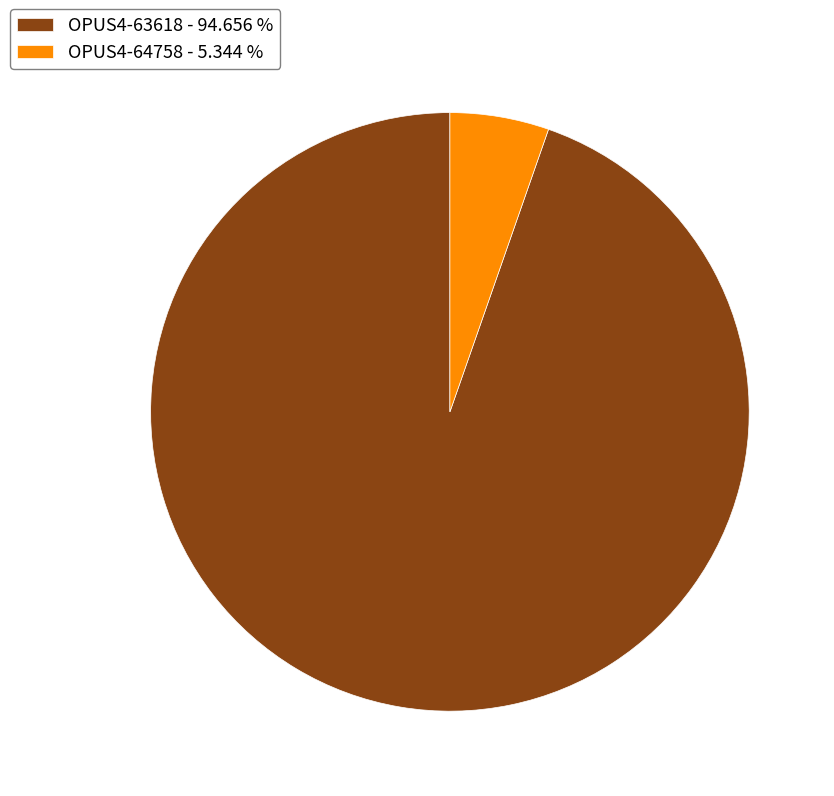

Is OPUS4-63618 - 94.656 % the majority of the pie?

Yes